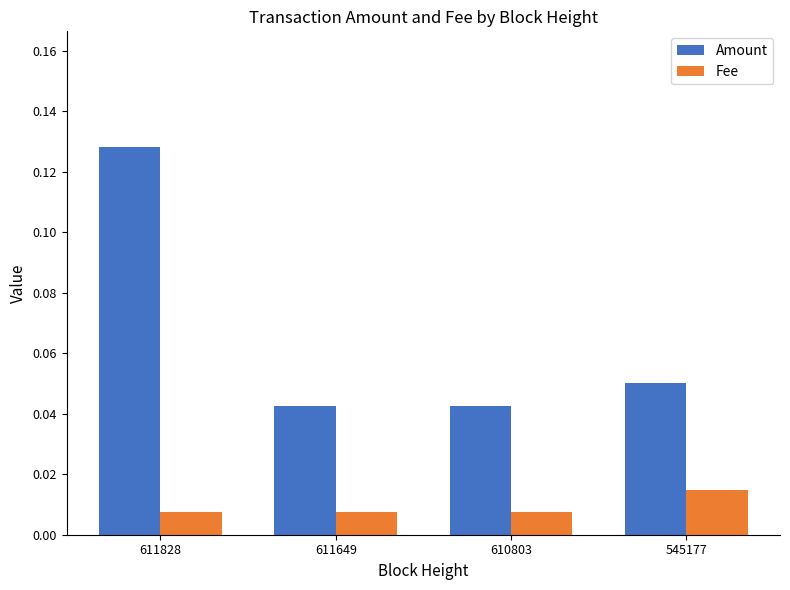

At how many categories does at least one series exceed 0?

4